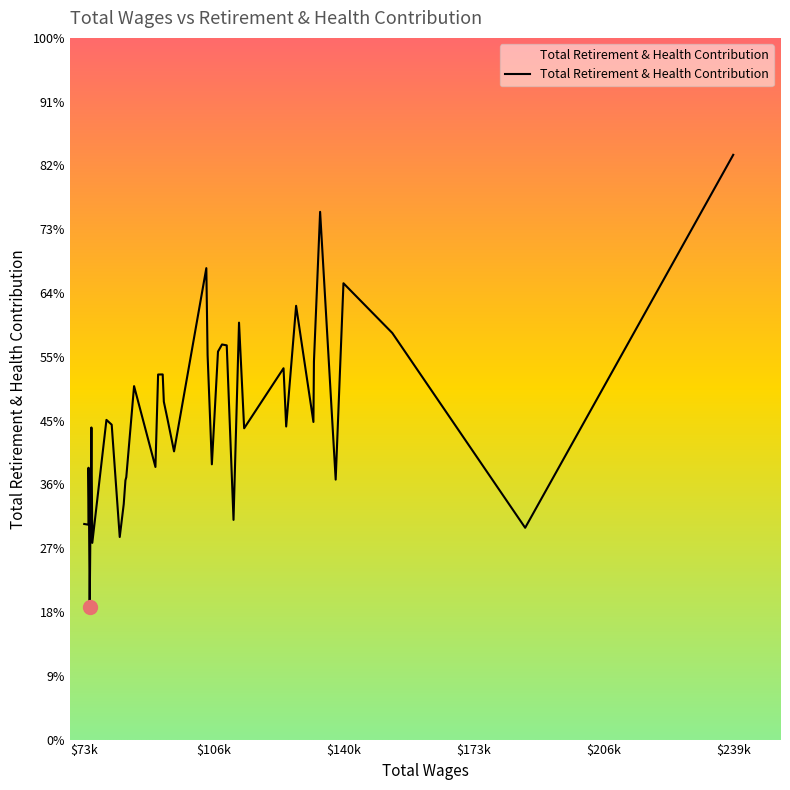

Does the chart have visible grid lines?

No